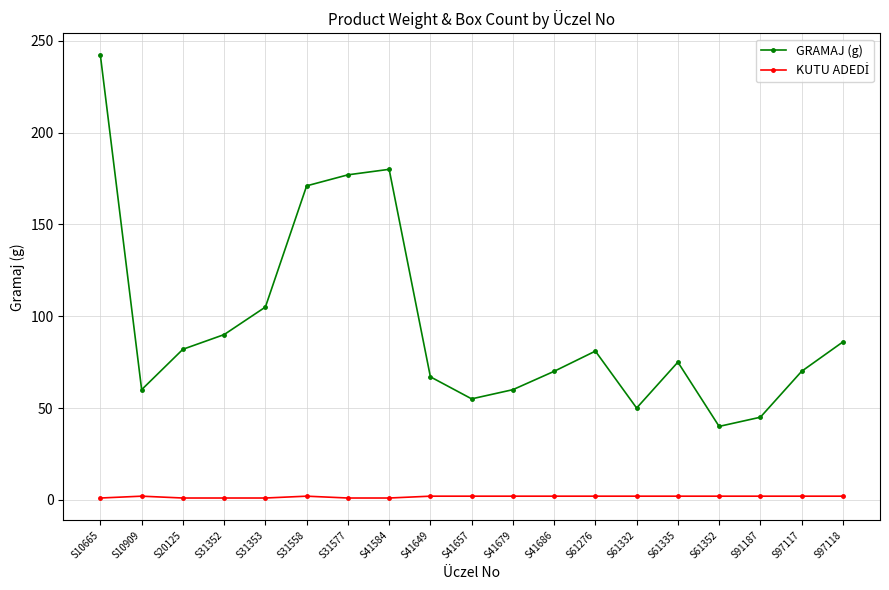

Between S31353 and S41686, which series saw the biggest shift?

GRAMAJ (g)